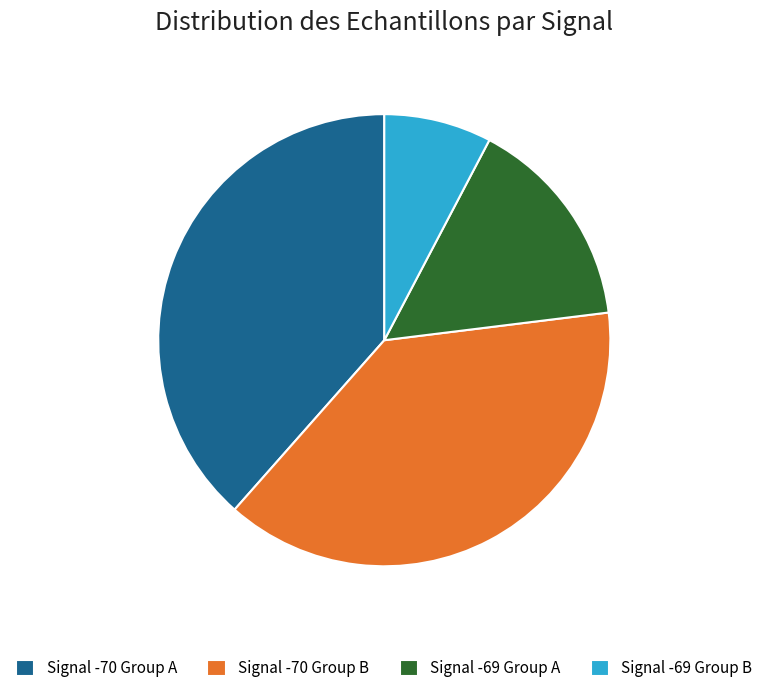

Does any single category account for the majority?

No